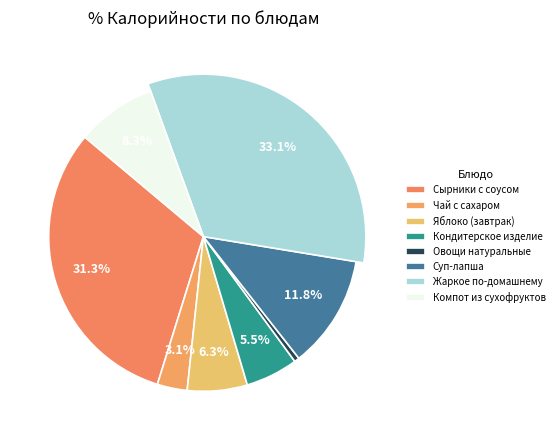

How many slices are in this pie chart?

8